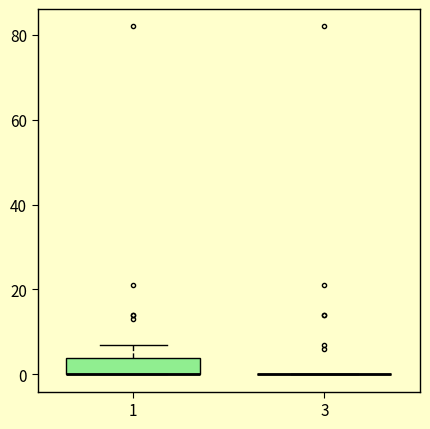

Comparing the boxes themselves (not the whiskers), which one is the tallest?

1